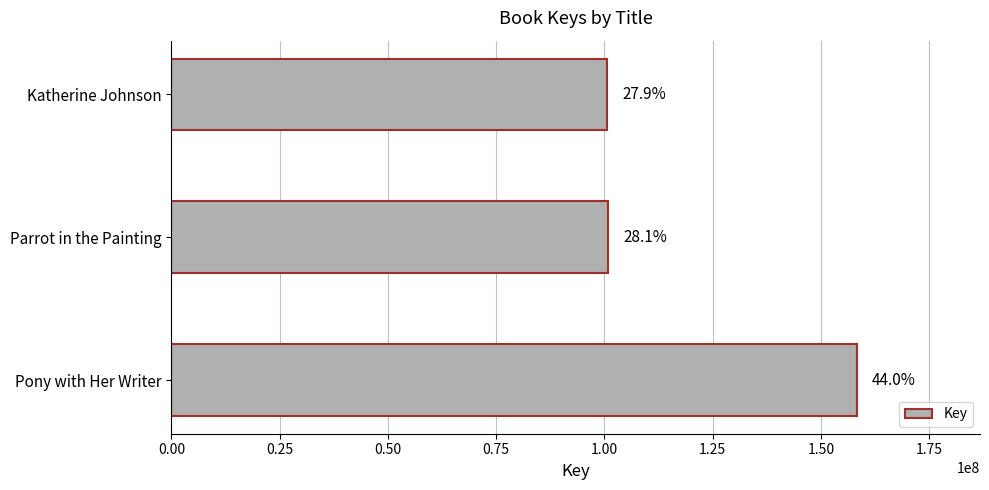

Are the bars horizontal?

Yes